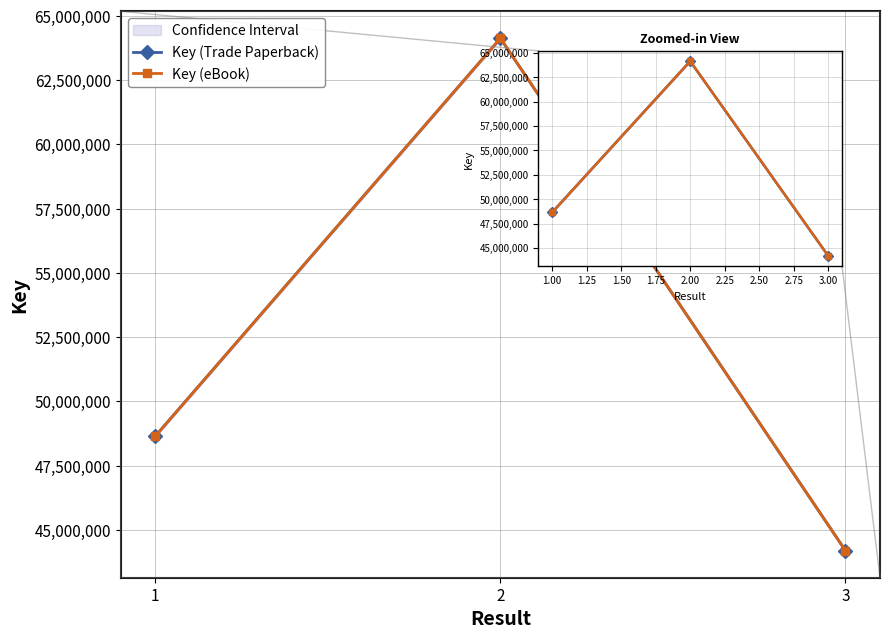

What is the value of the Key (Trade Paperback) point at the 3rd from the left?

44186727